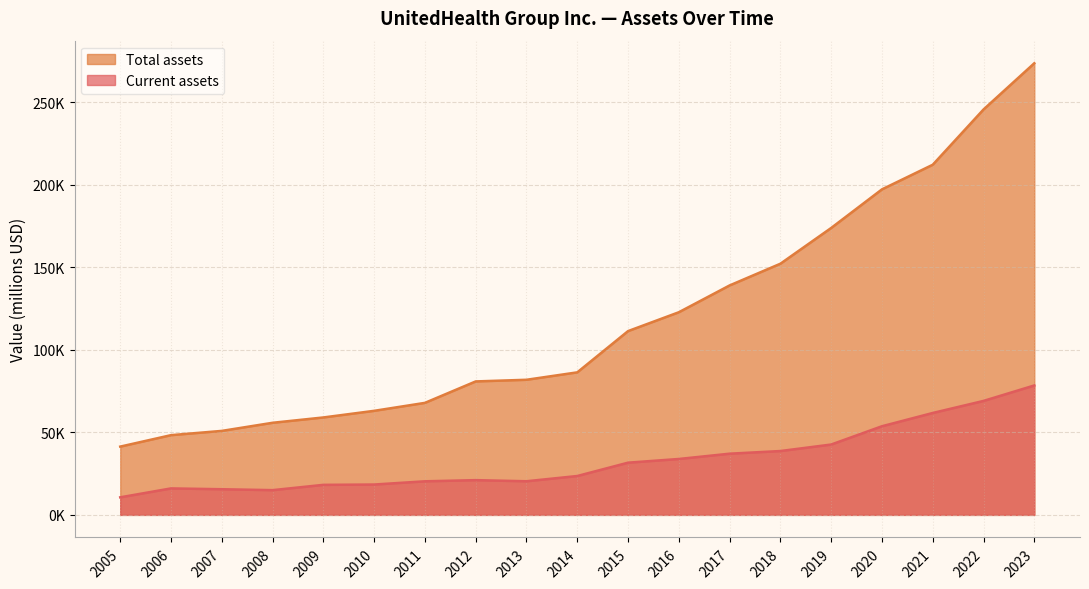

What is the difference between the maximum and second lowest values in the Current assets series?

63447